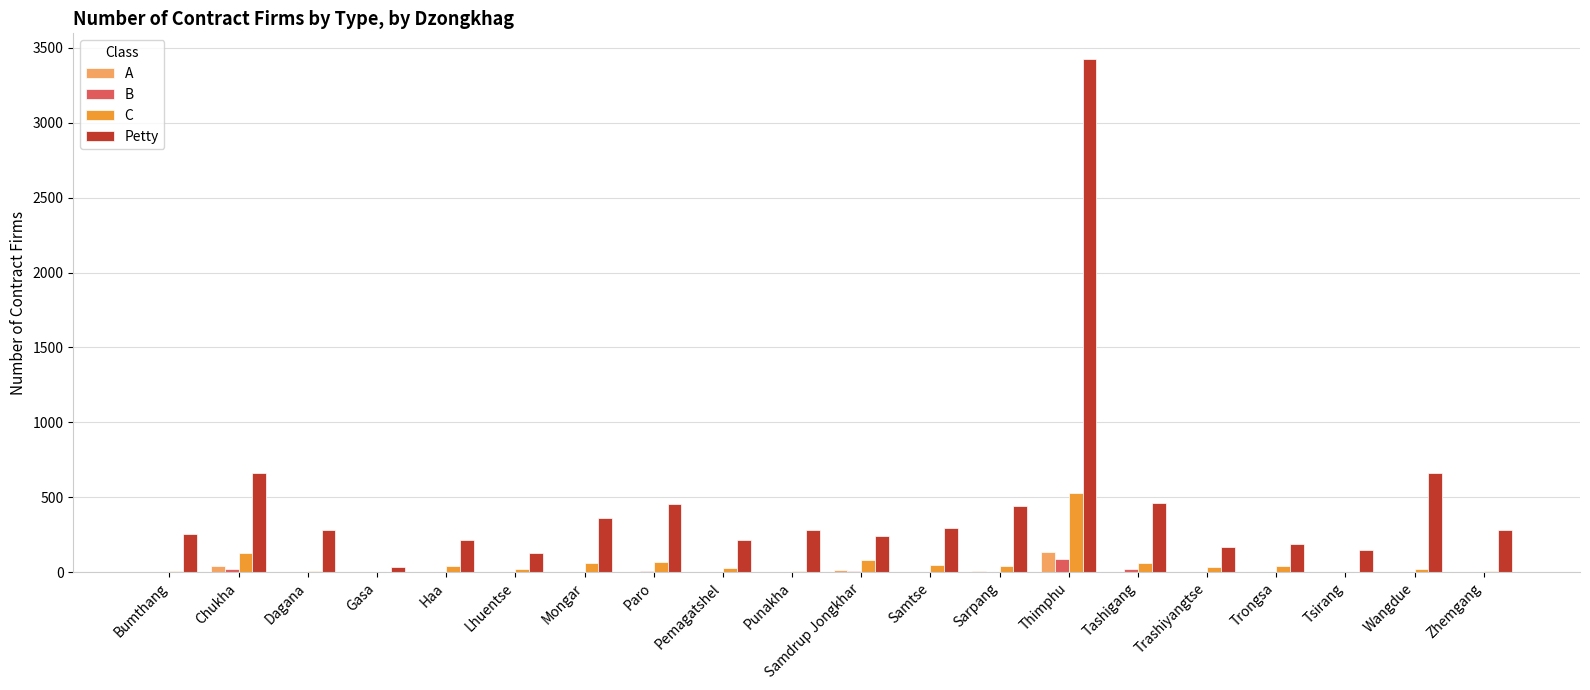

The value of Petty at Zhemgang is 280. True or false?

True